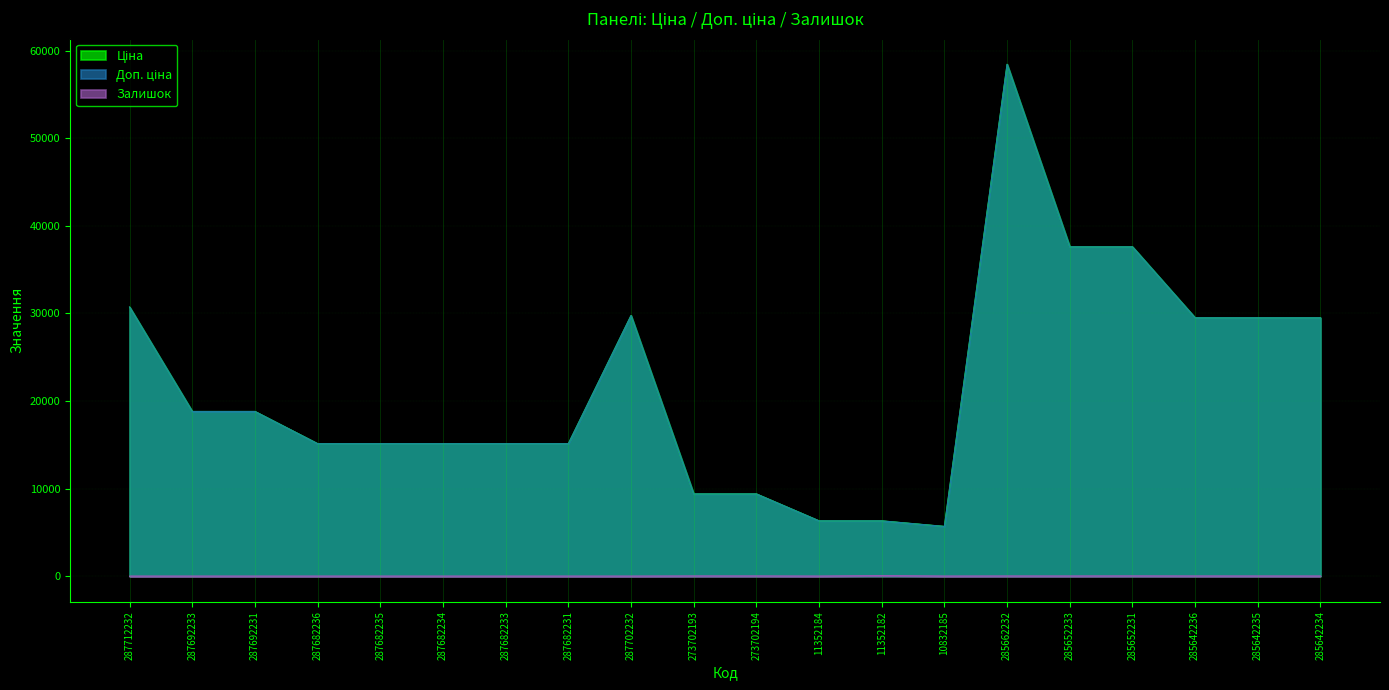

True or false: Залишок and Ціна intersect in this chart.

False